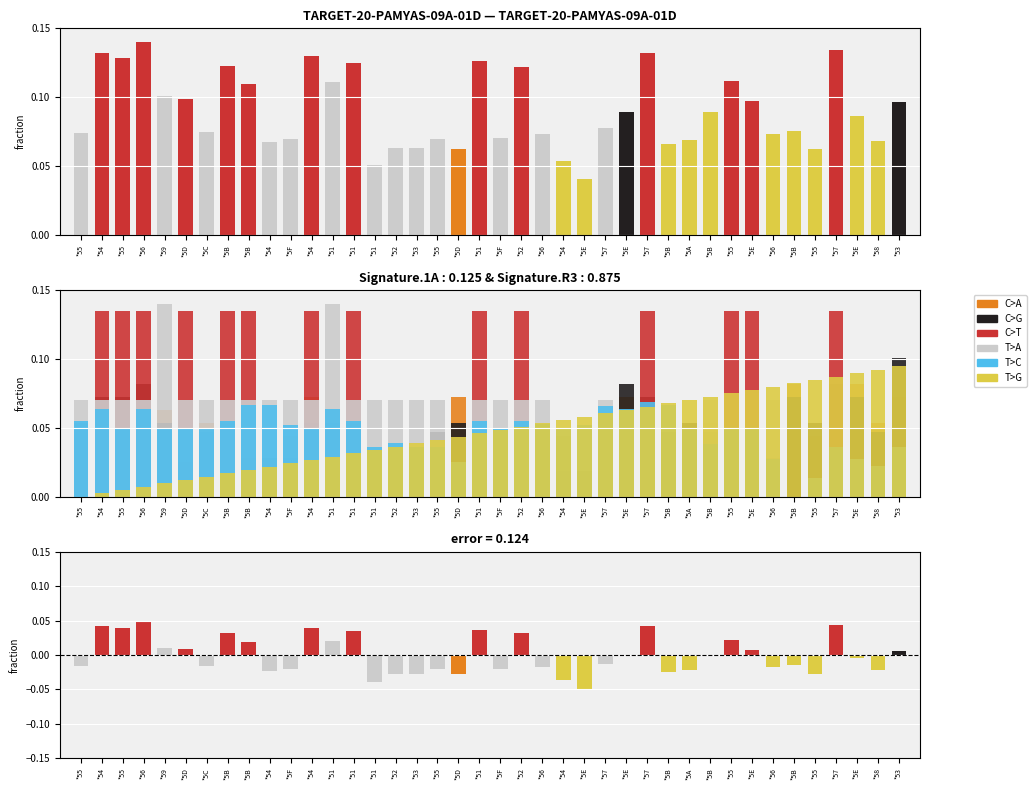

True or false: T>G has a value of 0.0 at *5B.

False